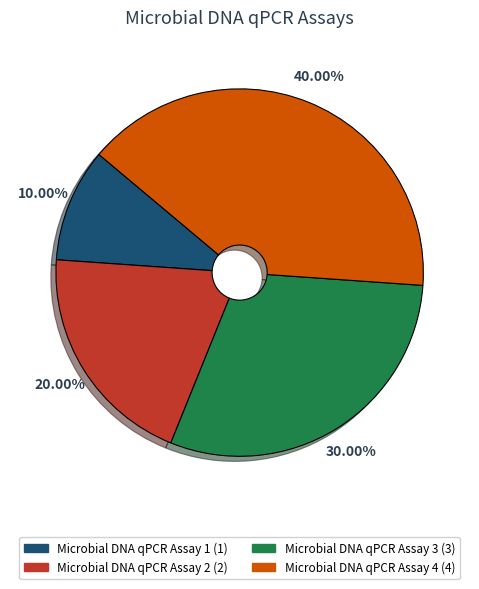

To the nearest percent, what is the average slice percentage?

25%